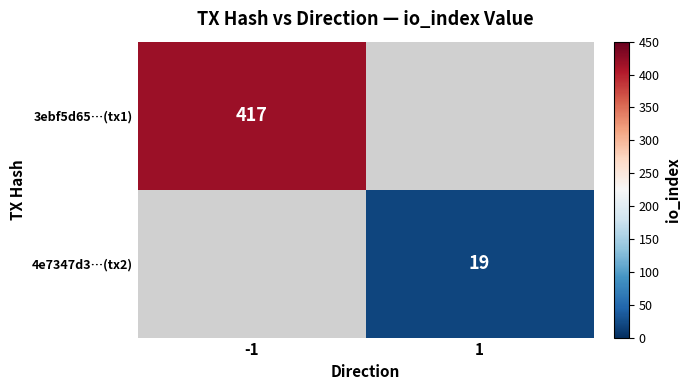

Is it true that 3ebf5d65…(tx1) equals 417 at -1?

True